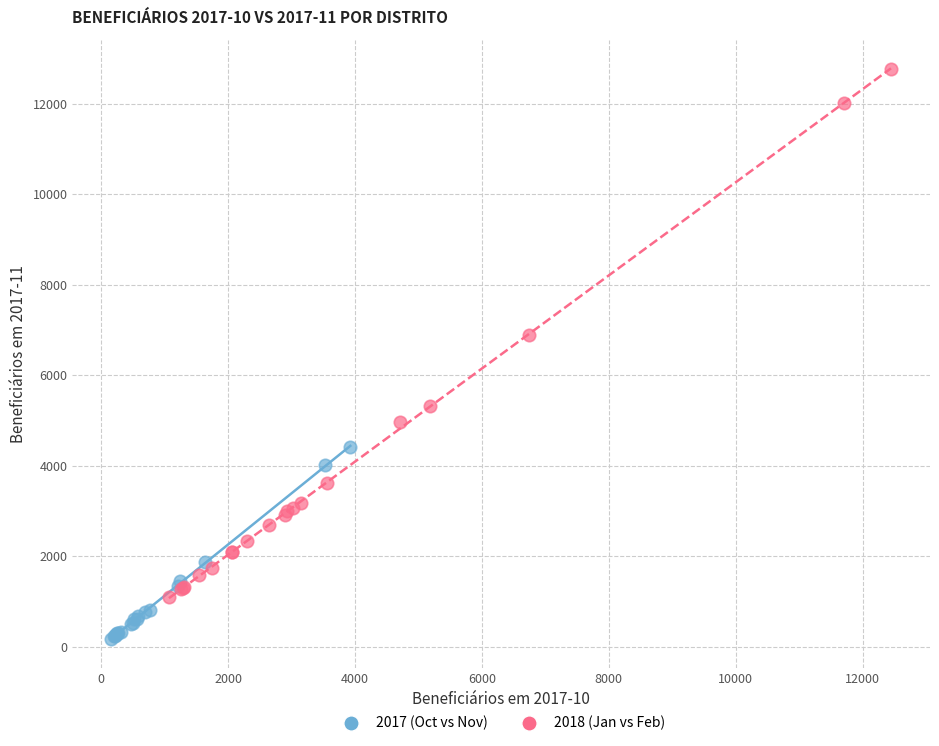

Which series reaches the maximum Y coordinate?

2018 (Jan vs Feb)